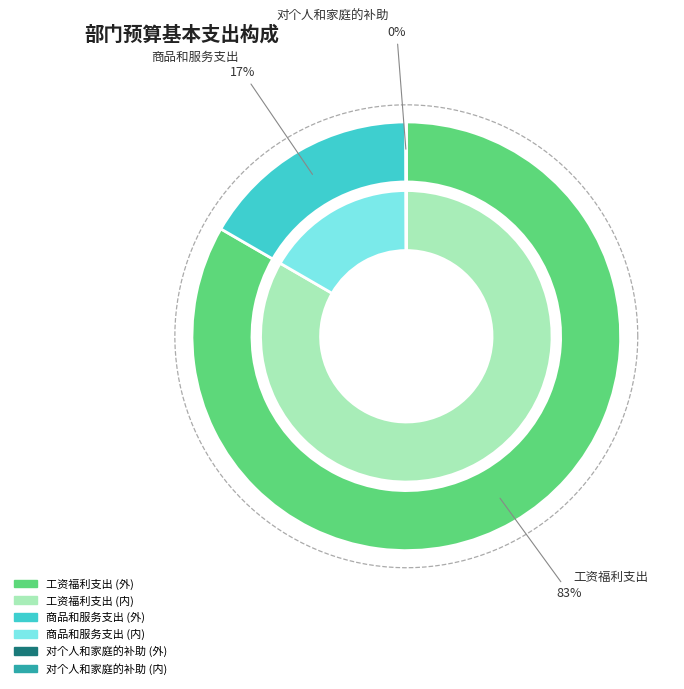

To the nearest percent, what is the average slice percentage?

33%